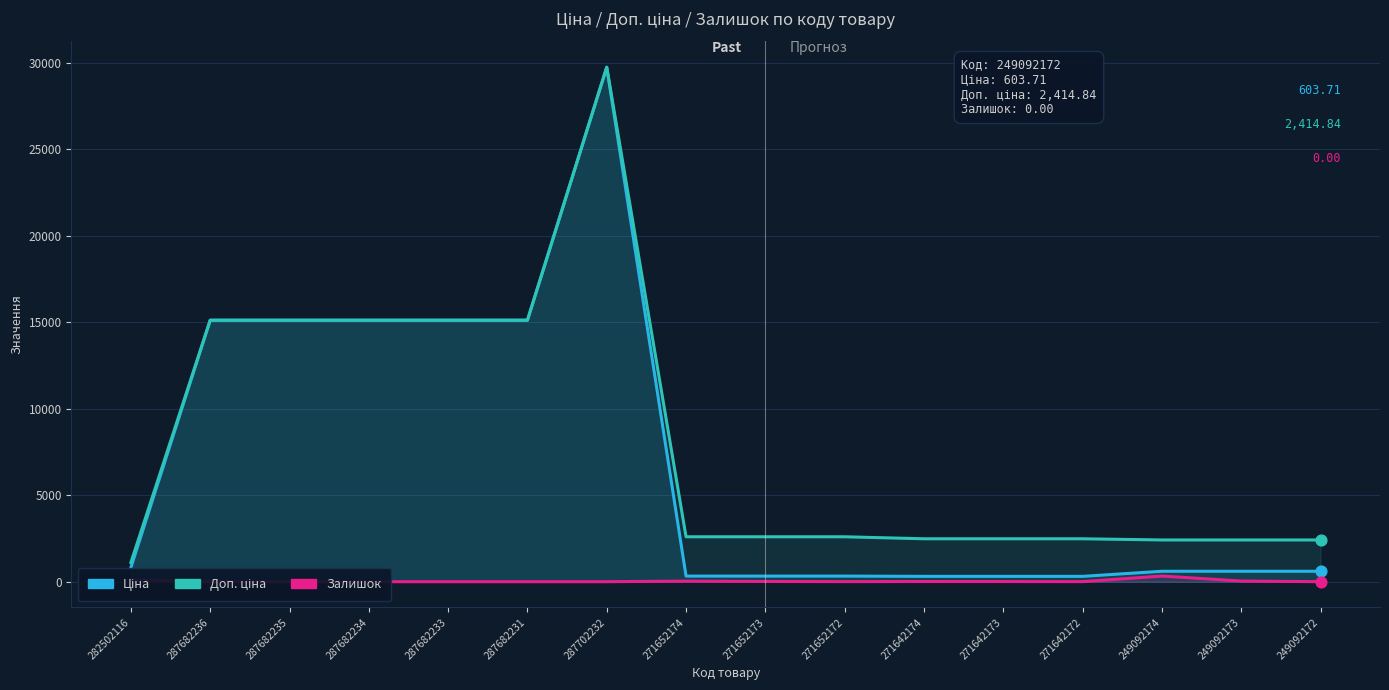

What are all the series names shown in the legend?

Ціна, Доп. ціна, Залишок